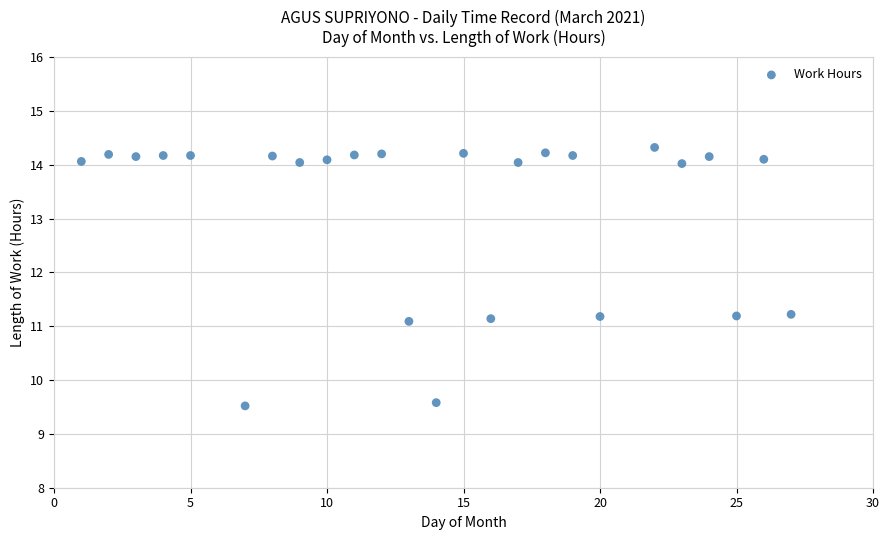

What is the range of Y values (max minus min)?

4.8